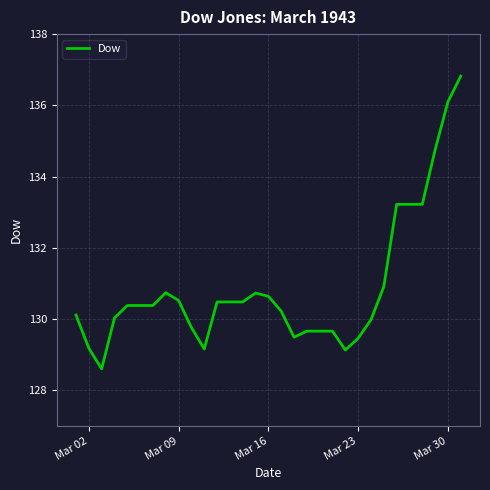

What is the smallest value displayed?

128.6